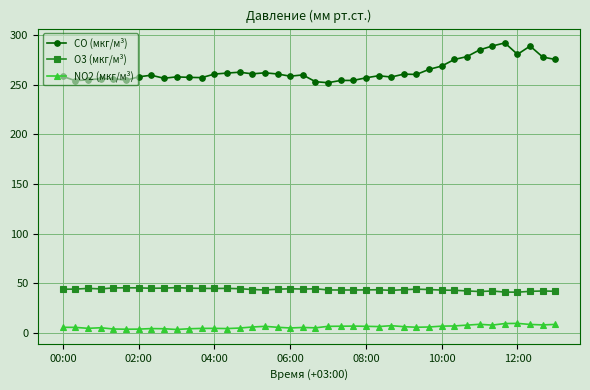

Which series has the widest spread of values?

CO (мкг/м³)